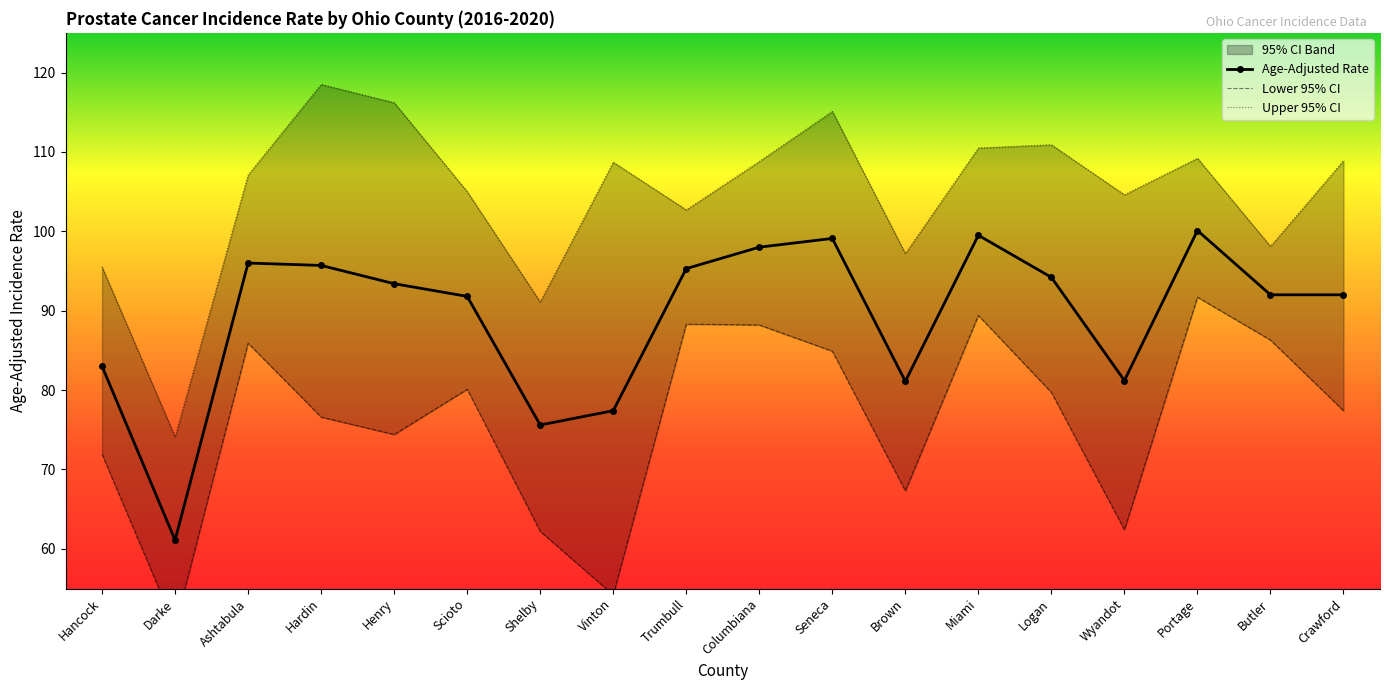

In Upper 95% CI, how many points are lower than both neighbors (excluding endpoints)?

6